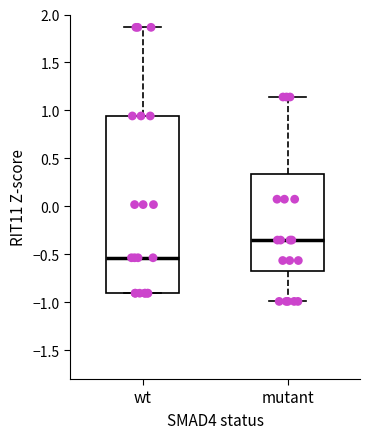

Which box's median line is the lowest?

wt